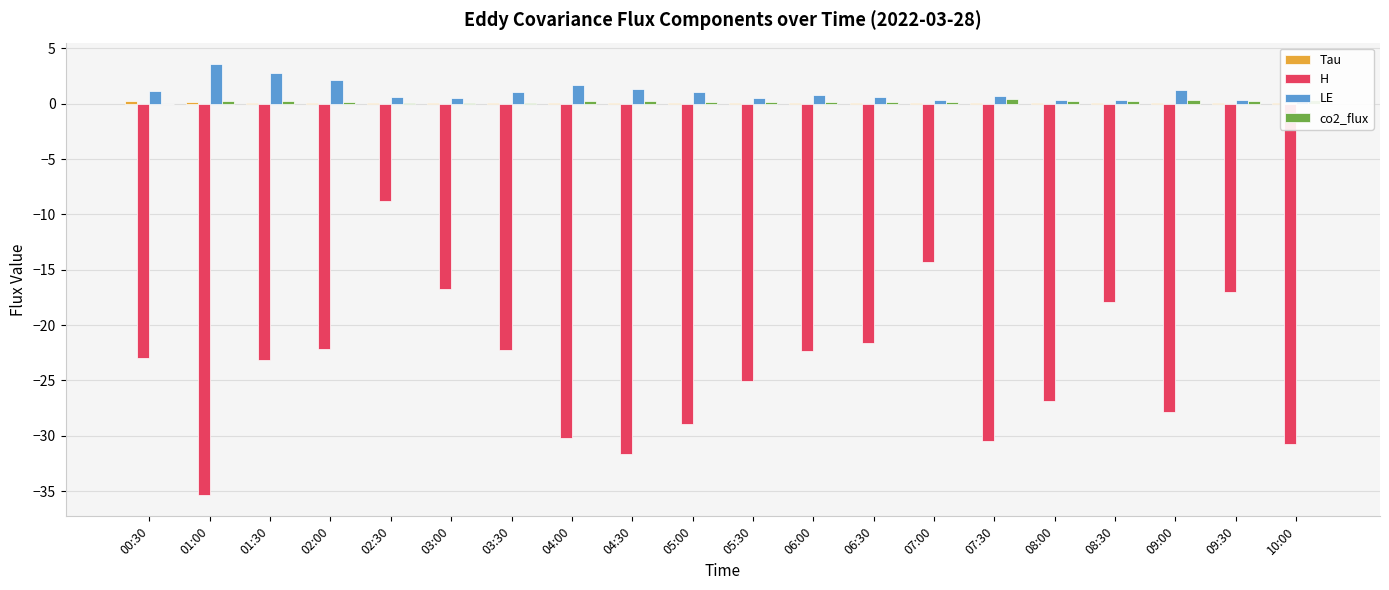

How many groups of bars are there?

20